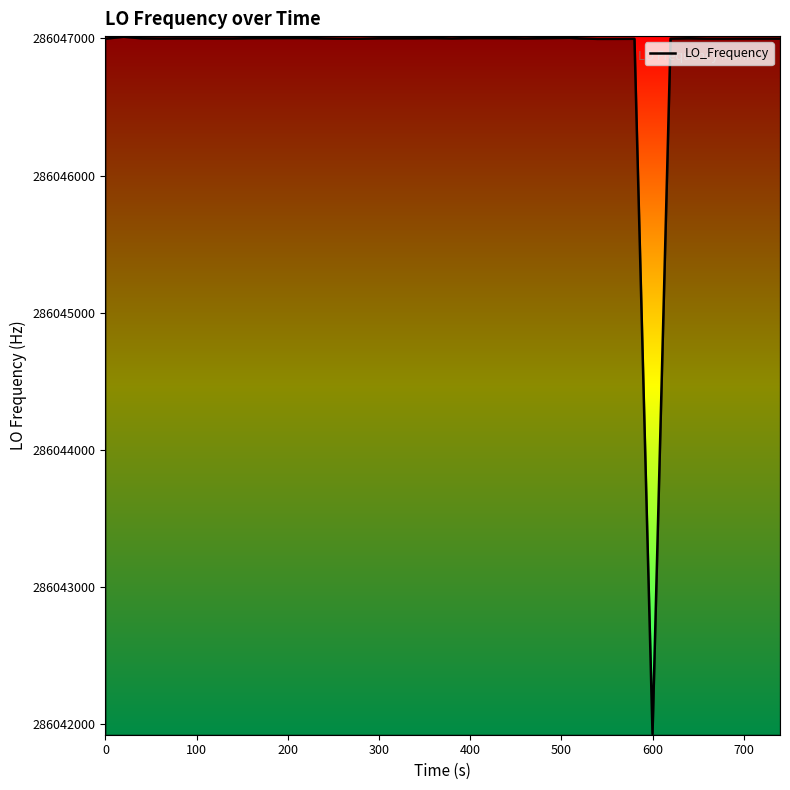

What is the greatest value displayed?

286047011.9